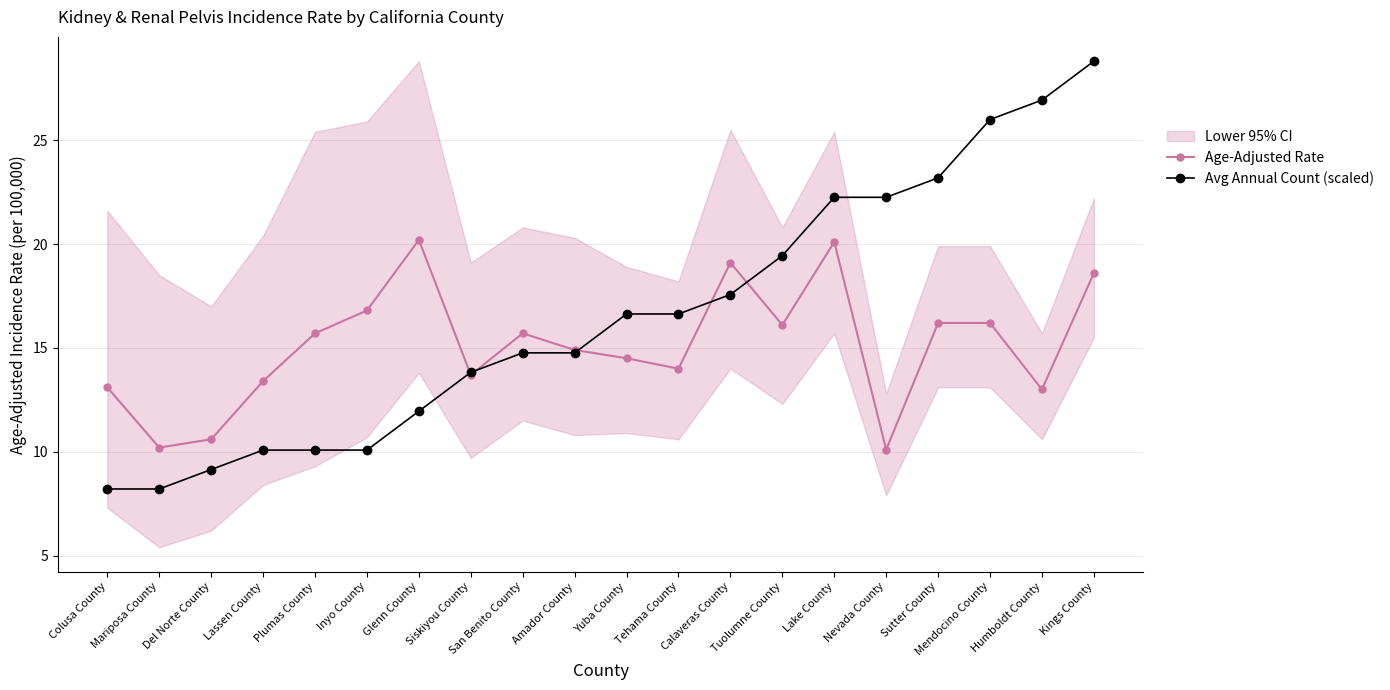

What value does the Age-Adjusted Rate series have at Yuba County?

14.5